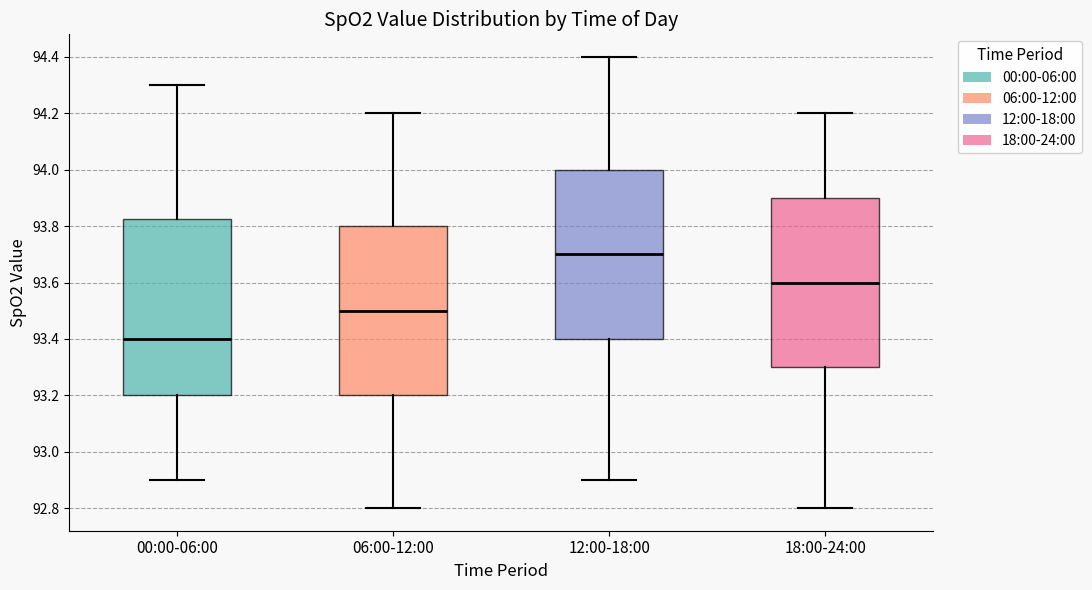

Which box has the lowest median line?

00:00-06:00